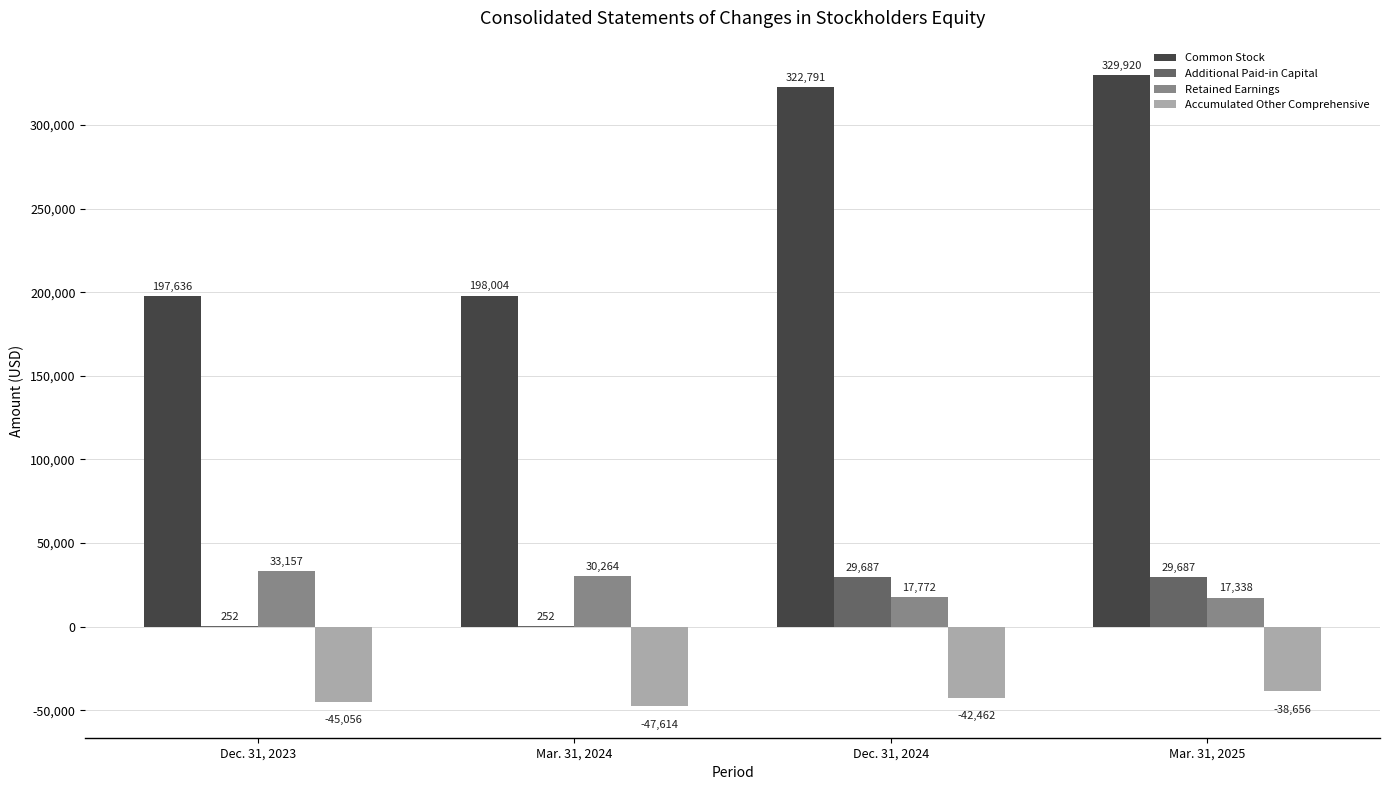

What is the difference between the Accumulated Other Comprehensive values at Dec. 31, 2024 and Dec. 31, 2023?

2594